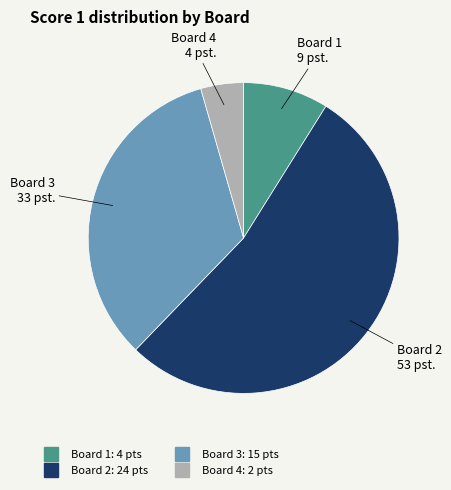

Rank the categories by value from highest to lowest.

Board 2, Board 3, Board 1, Board 4